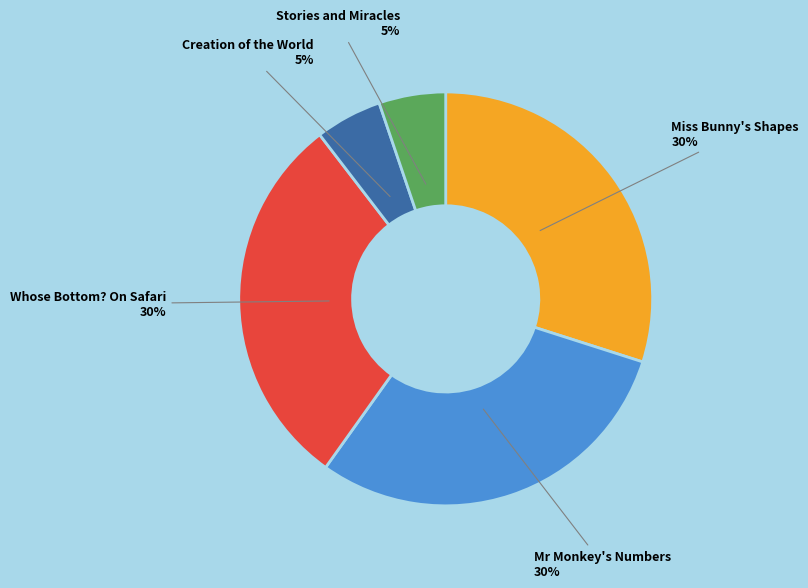

To the nearest percent, what is the difference between the largest and smallest slice percentages?

25%